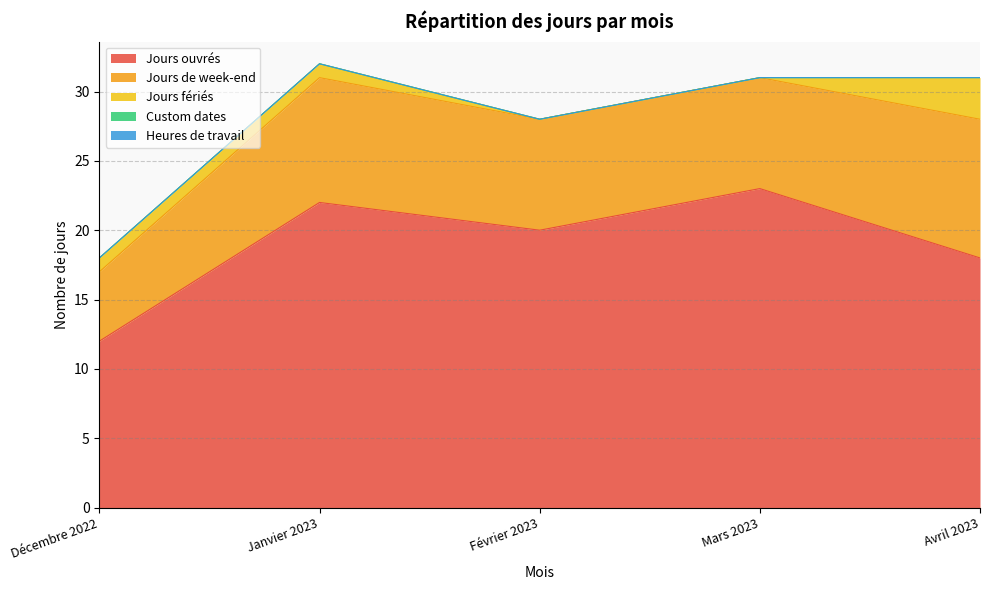

What is the total value across all series at Avril 2023?

31